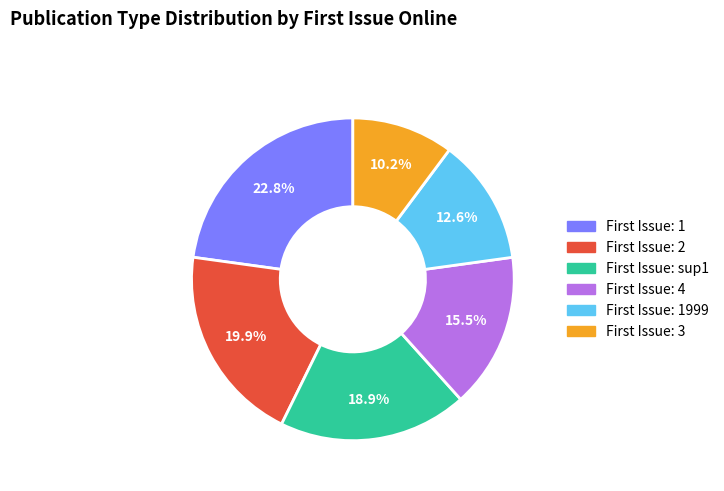

Is there any slice that represents more than half of the pie?

No